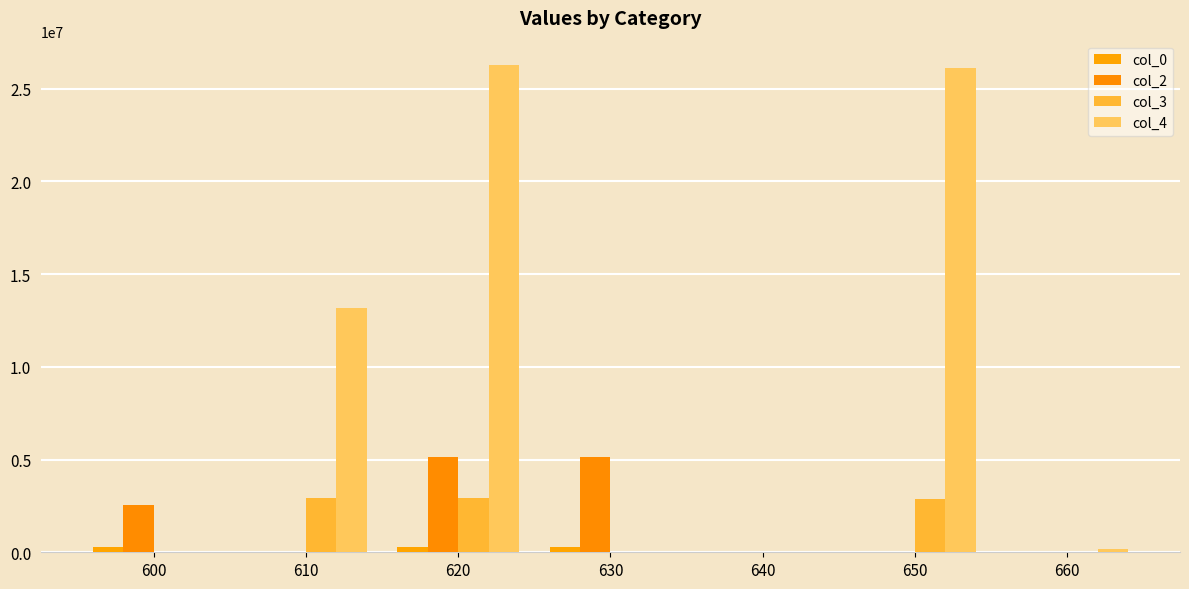

Reading right to left, what are all the values shown in this chart?

col_0: 660=0	650=0	640=0	630=285356	620=285356	610=0	600=284901
col_2: 660=0	650=0	640=0	630=5136409	620=5136409	610=0	600=2564109
col_3: 660=37225	650=2889460	640=0	630=0	620=2926685	610=2929003	600=0
col_4: 660=167514	650=26105141	640=0	630=0	620=26272655	610=13180515	600=0